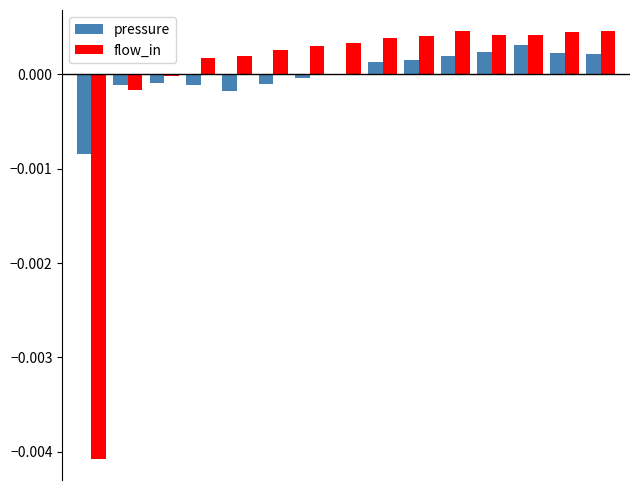

Which series has the widest spread of values?

flow_in